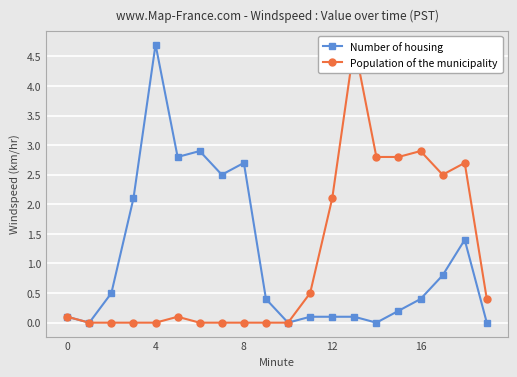

True or false: Population of the municipality and Number of housing cross at least once.

False